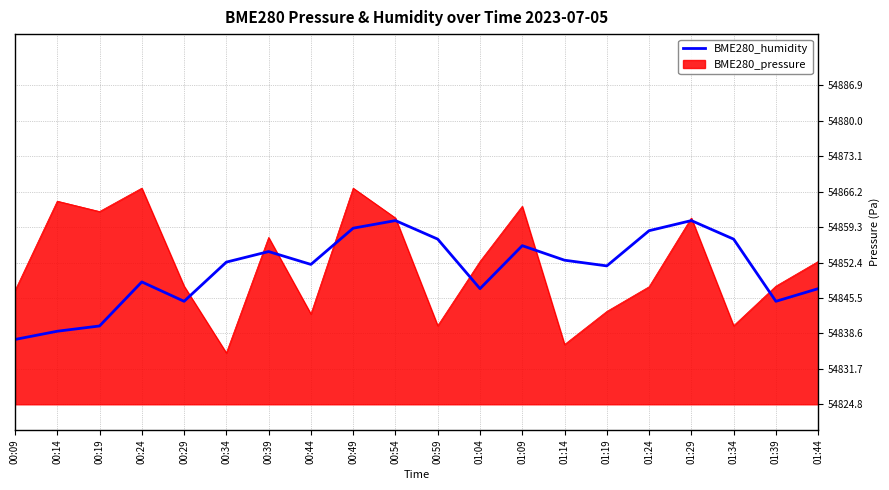

List the series in order of their peak value, highest first.

BME280_pressure, BME280_humidity